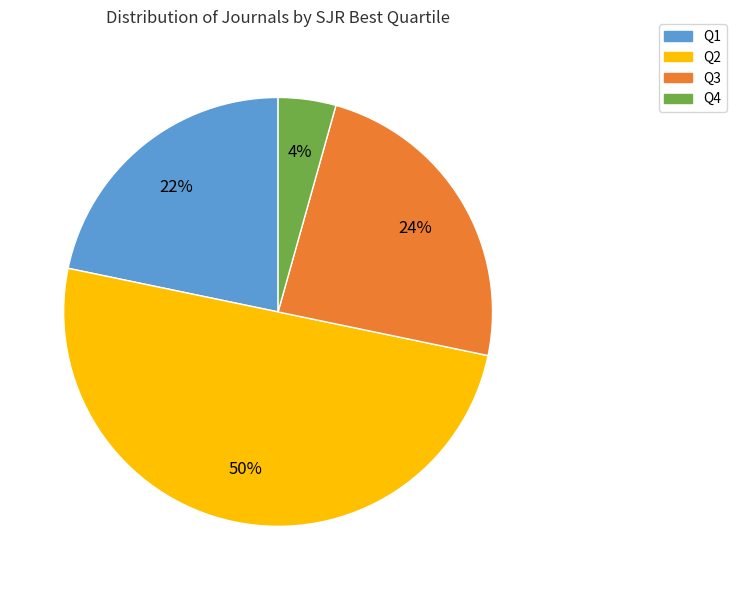

Which category has the smallest portion of the pie?

Q4